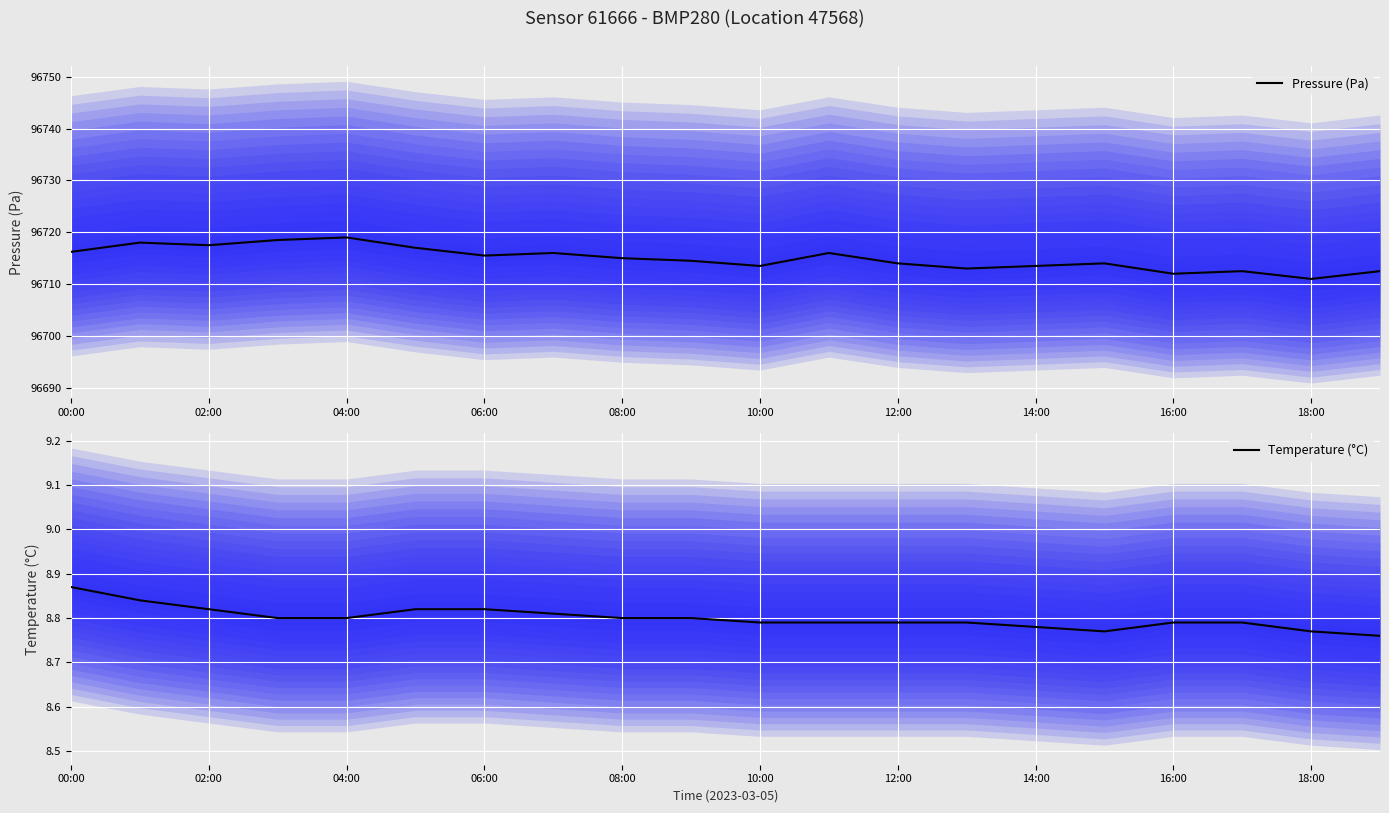

True or false: Pressure (Pa) has a value of 96716.0 at 11.

True